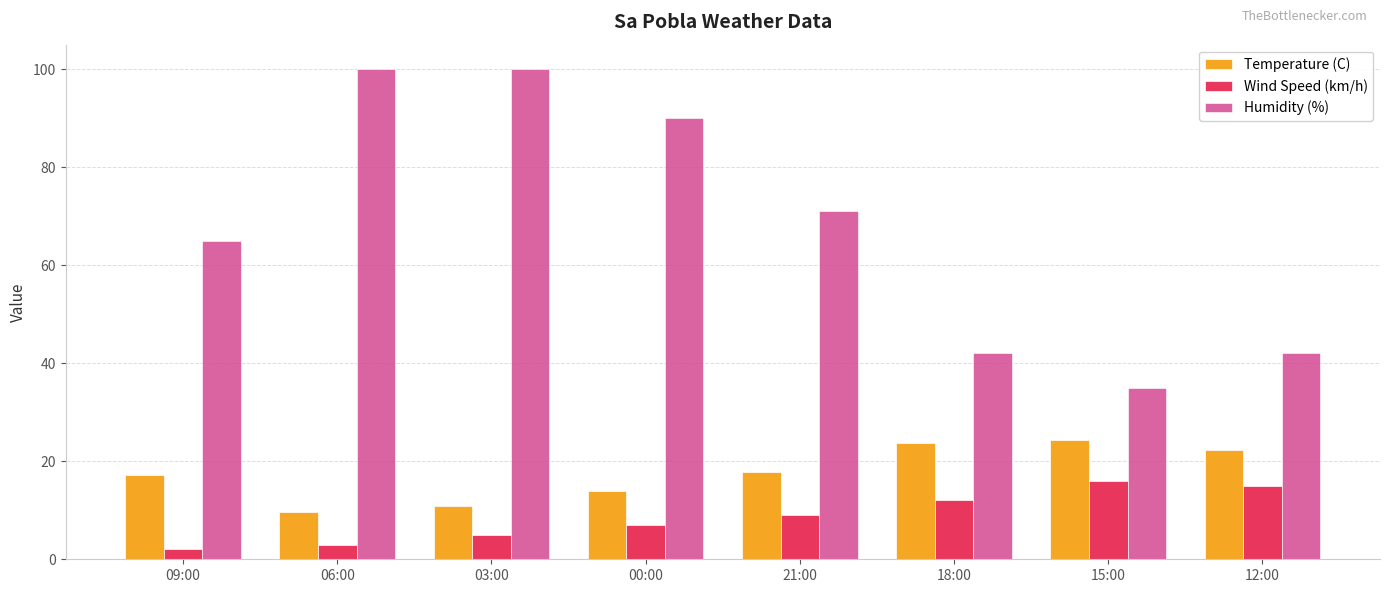

How many series are shown in this chart?

3